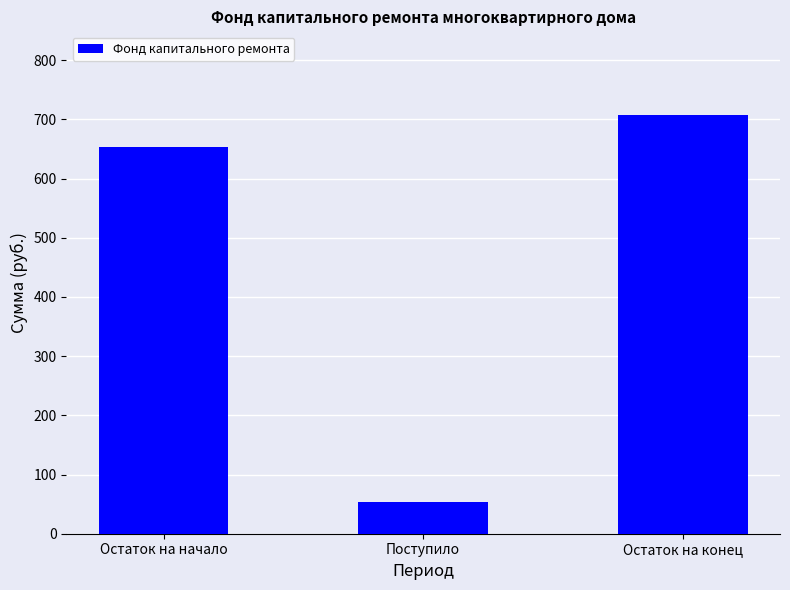

What is the difference between the maximum and minimum values?

654.0